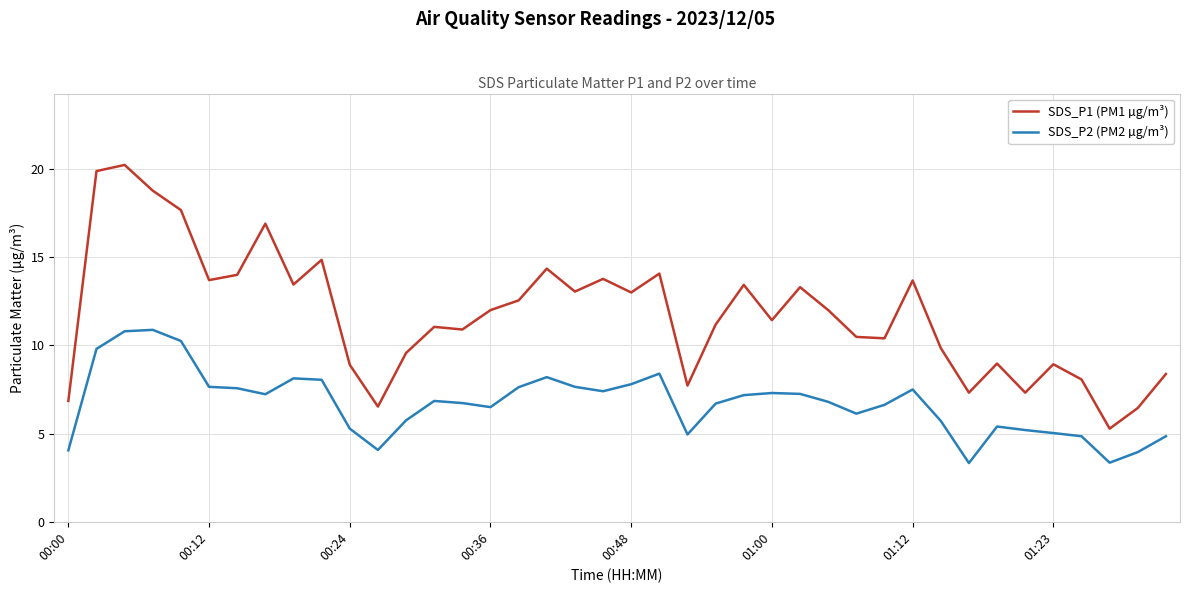

Rank the series by their maximum value, from lowest to highest.

SDS_P2 (PM2 µg/m³), SDS_P1 (PM1 µg/m³)